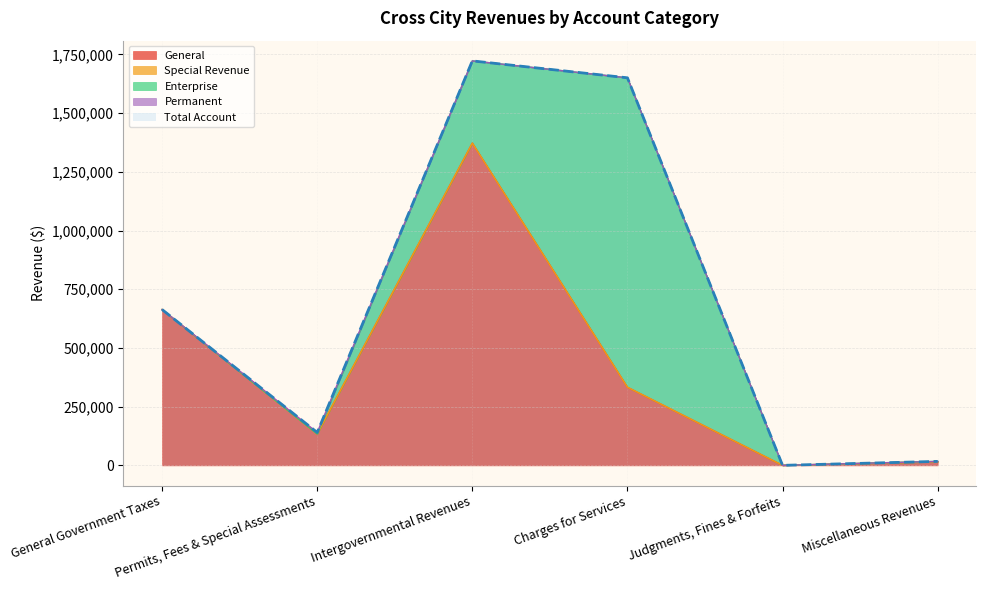

True or false: General has more than 0 interior local peaks.

True